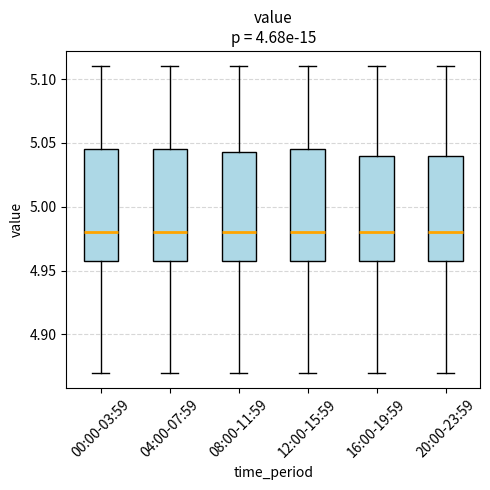

Reading left to right, transcribe this box plot: for each box, give where its median line is, the range the box spans, and where its two whiskers end, as read against the y-axis. The values are not printed on the chart, so give them approximately, as read against the axis.

00:00-03:59: median 4.980, box 4.960 to 5.045, whiskers 4.870 to 5.110
04:00-07:59: median 4.980, box 4.960 to 5.045, whiskers 4.870 to 5.110
08:00-11:59: median 4.980, box 4.960 to 5.045, whiskers 4.870 to 5.110
12:00-15:59: median 4.980, box 4.960 to 5.045, whiskers 4.870 to 5.110
16:00-19:59: median 4.980, box 4.960 to 5.040, whiskers 4.870 to 5.110
20:00-23:59: median 4.980, box 4.960 to 5.040, whiskers 4.870 to 5.110